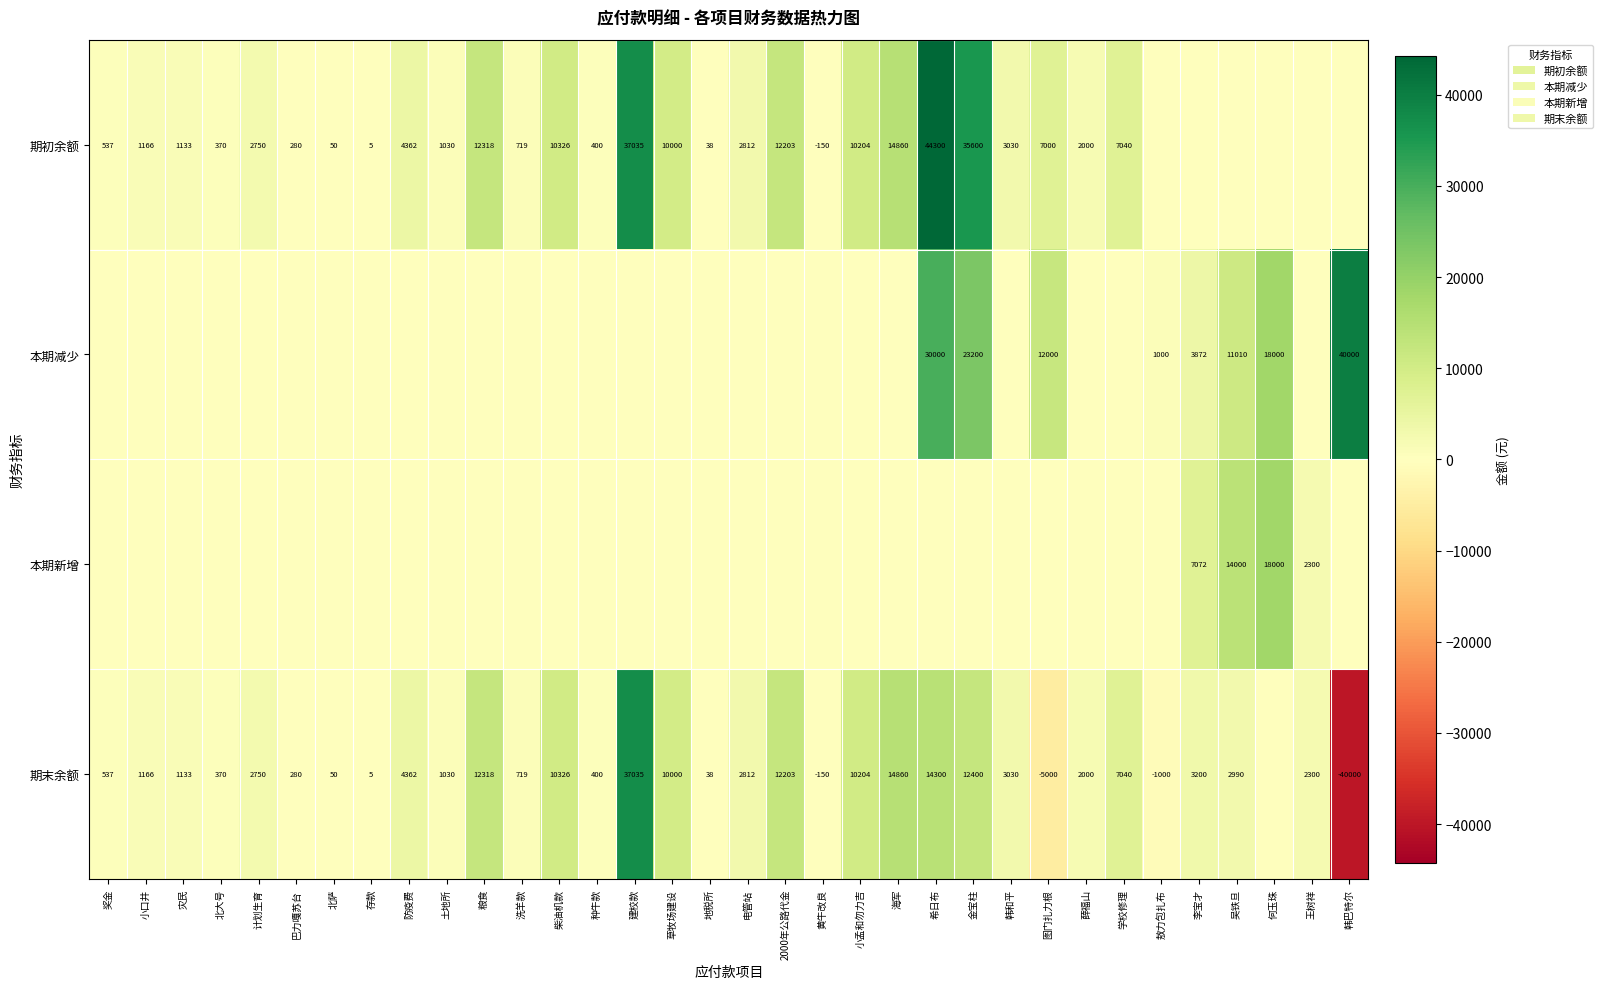

Is the value of 本期减少 at 敖力包扎布 greater than the value of 期末余额 at 巴力嘎苏台?

Yes